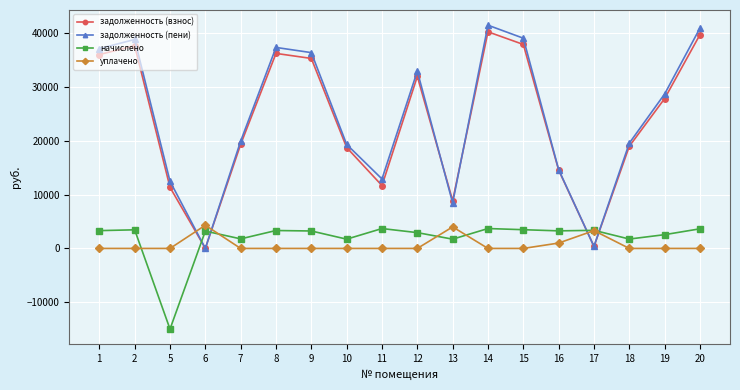

True or false: уплачено has more than 2 points higher than both neighbors.

True